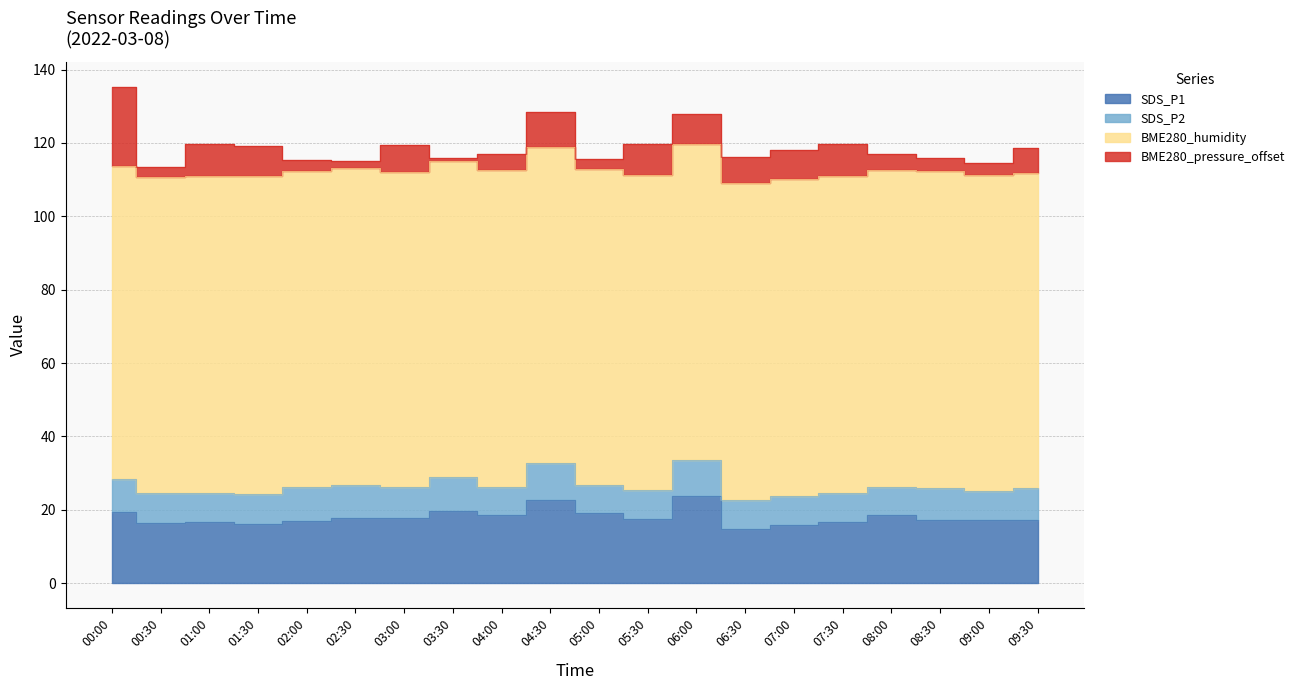

Which series has the largest total across all categories?

BME280_humidity